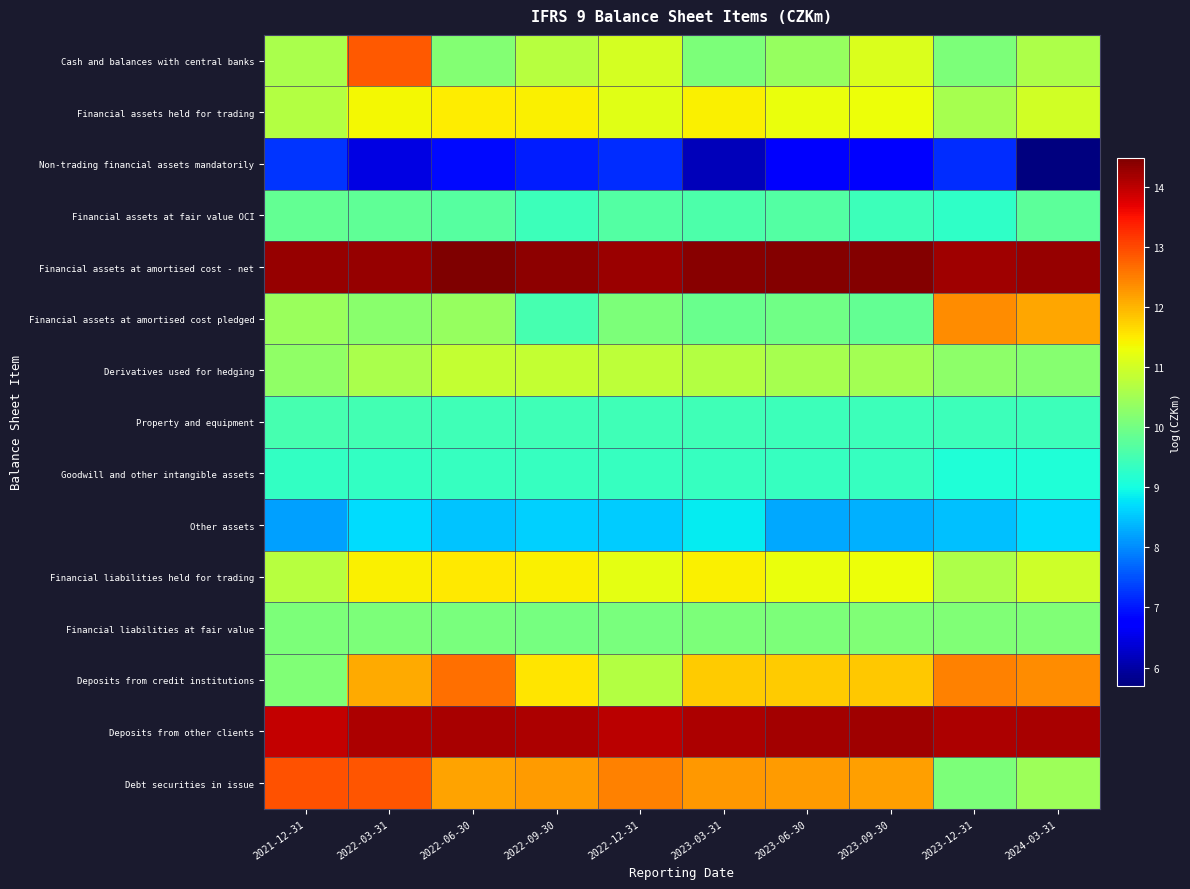

How many data points does each series have?

10